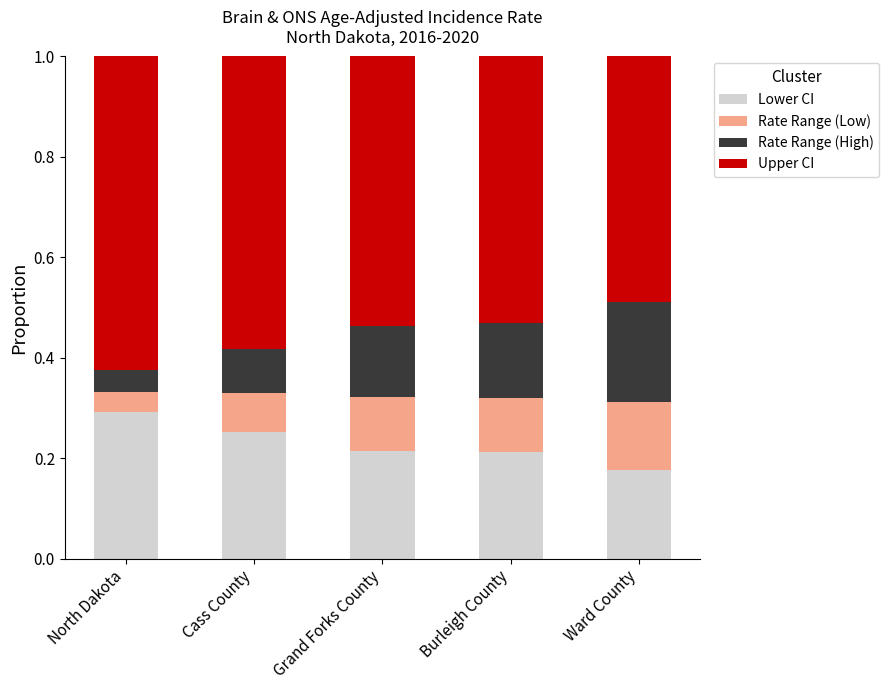

How many bars are there in total?

5